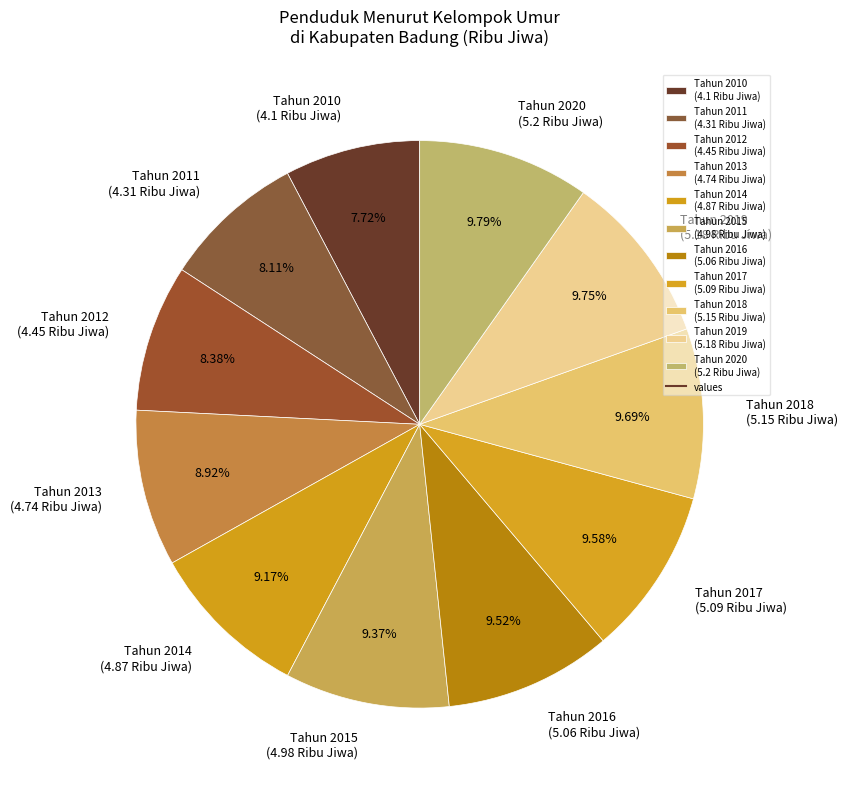

Between Tahun 2019 (5.18 Ribu Jiwa) and Tahun 2014 (4.87 Ribu Jiwa), which is larger?

Tahun 2019 (5.18 Ribu Jiwa)